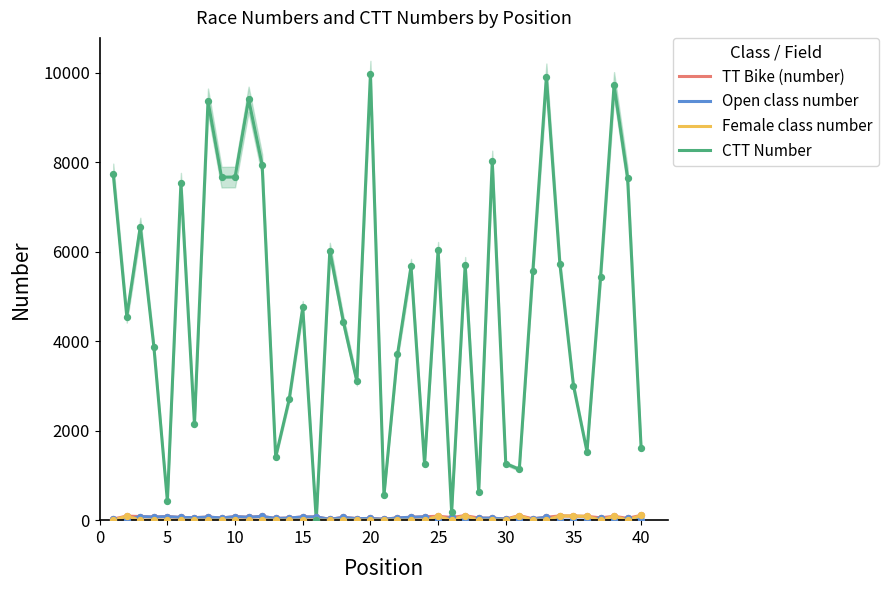

Which series reaches the maximum Y coordinate?

CTT Number